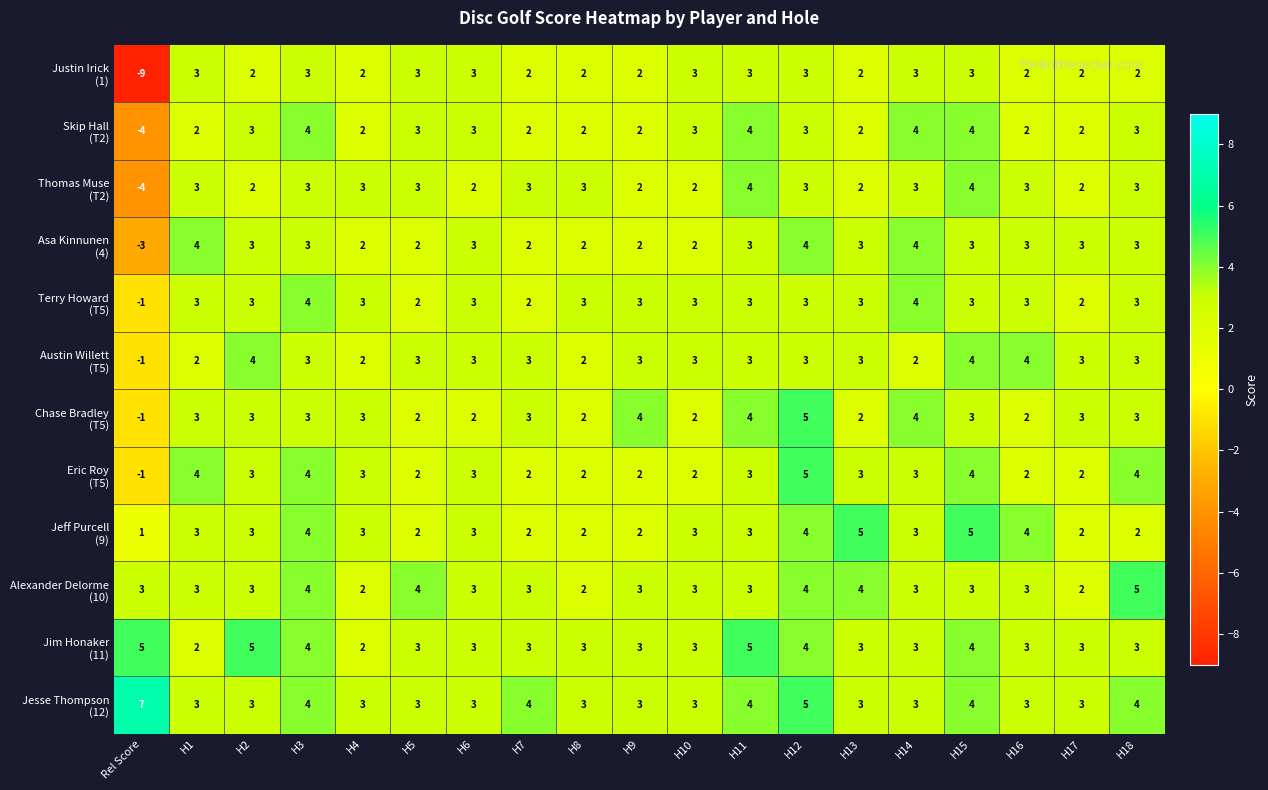

At which category does the chart reach its peak across all series?

Rel Score